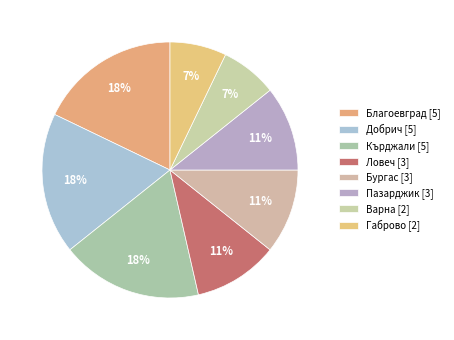

How many slices are in this pie chart?

8